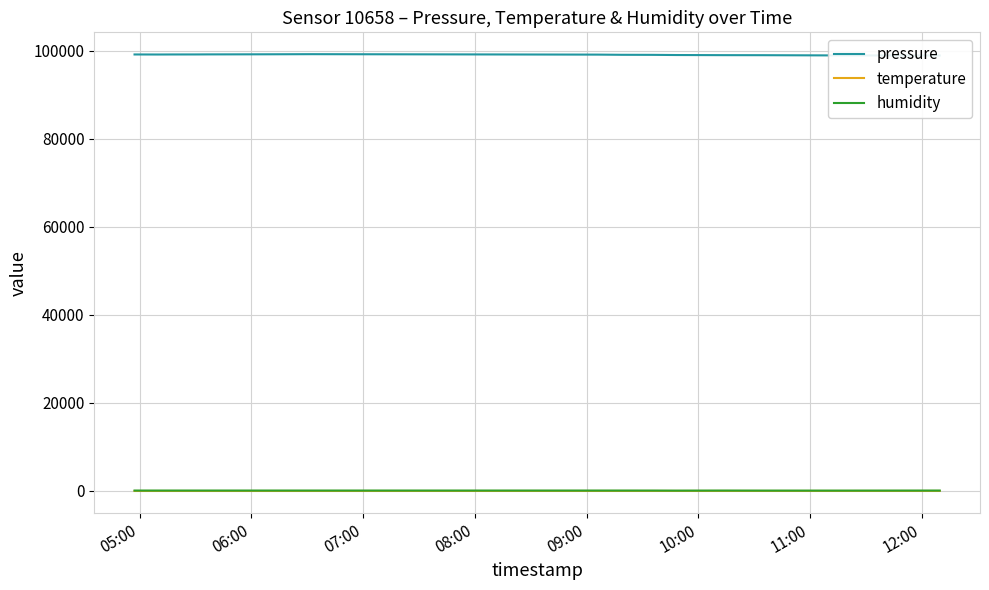

The temperature series shows 2.9 at 06:00. True or false?

False